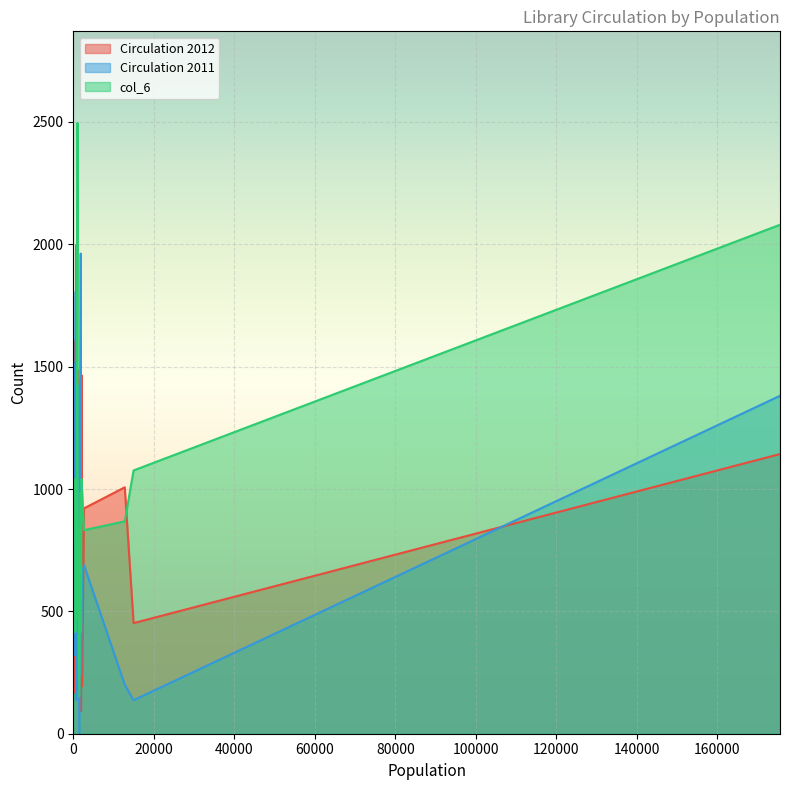

True or false: Circulation 2012 has more than 0 interior local peaks.

True